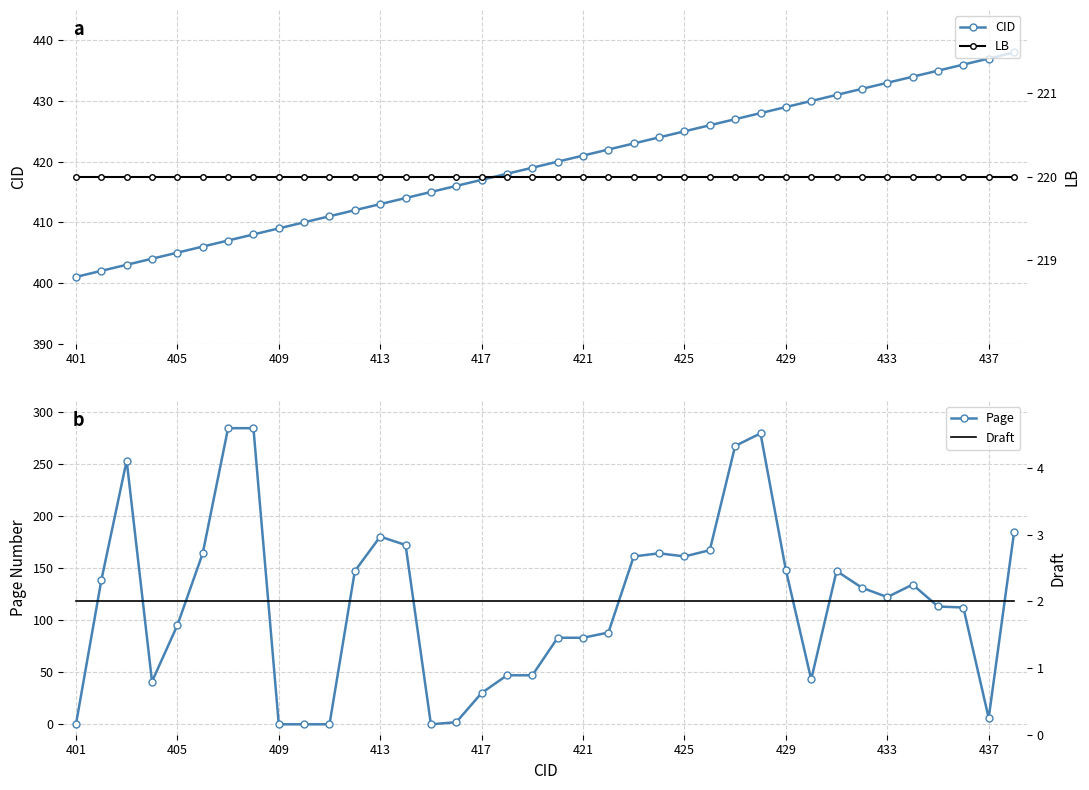

What is the value of the LB point at the 19th from the left?

220